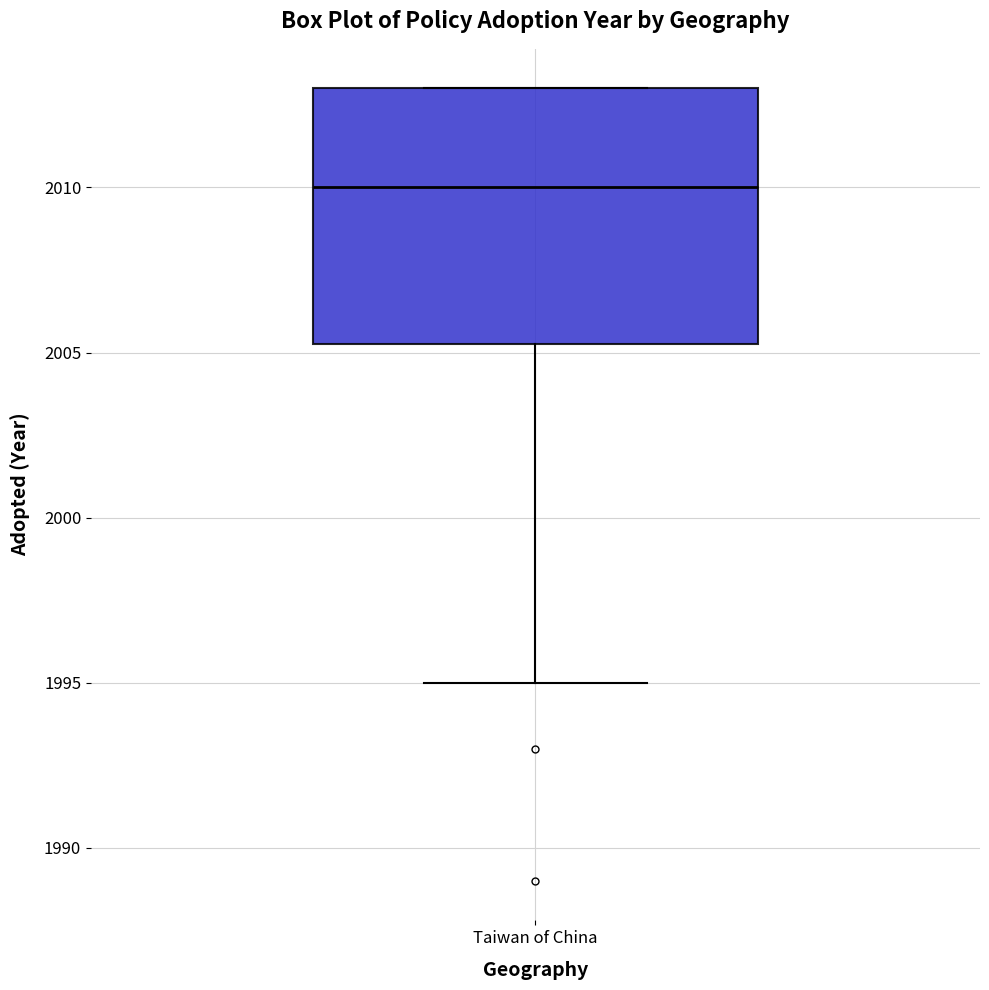

Transcribe this box plot: give where the median line is, the range the box spans, and where the two whiskers end, as read against the y-axis. The values are not printed on the chart, so give them approximately, as read against the axis.

median 2010.0, box 2005.5 to 2013.0, whiskers 1995.0 to 2013.0